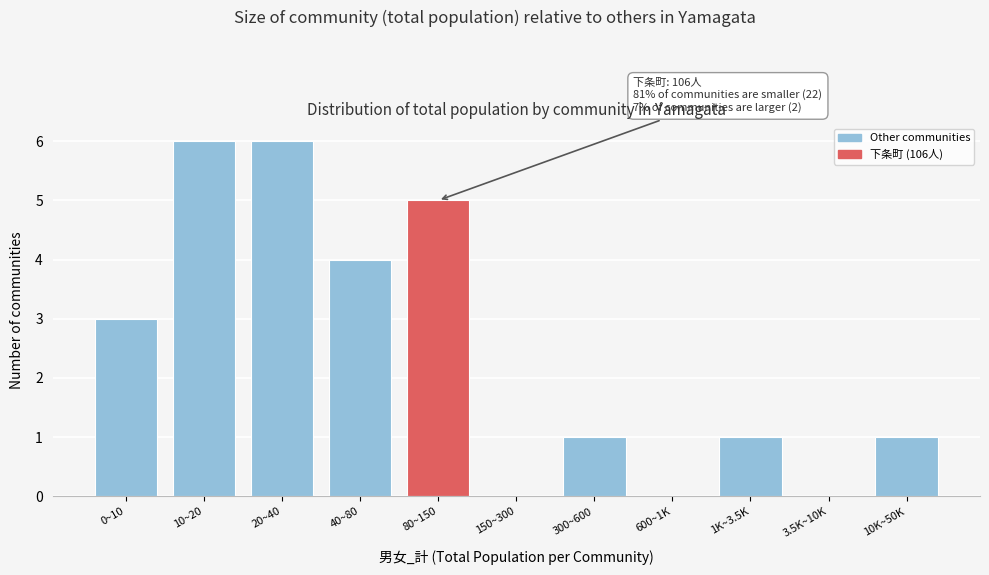

Reading left to right, what are all the values shown in this chart?

0~10=3	10~20=6	20~40=6	40~80=4	80~150=5	150~300=0	300~600=1	600~1K=0	1K~3.5K=1	3.5K~10K=0	10K~50K=1